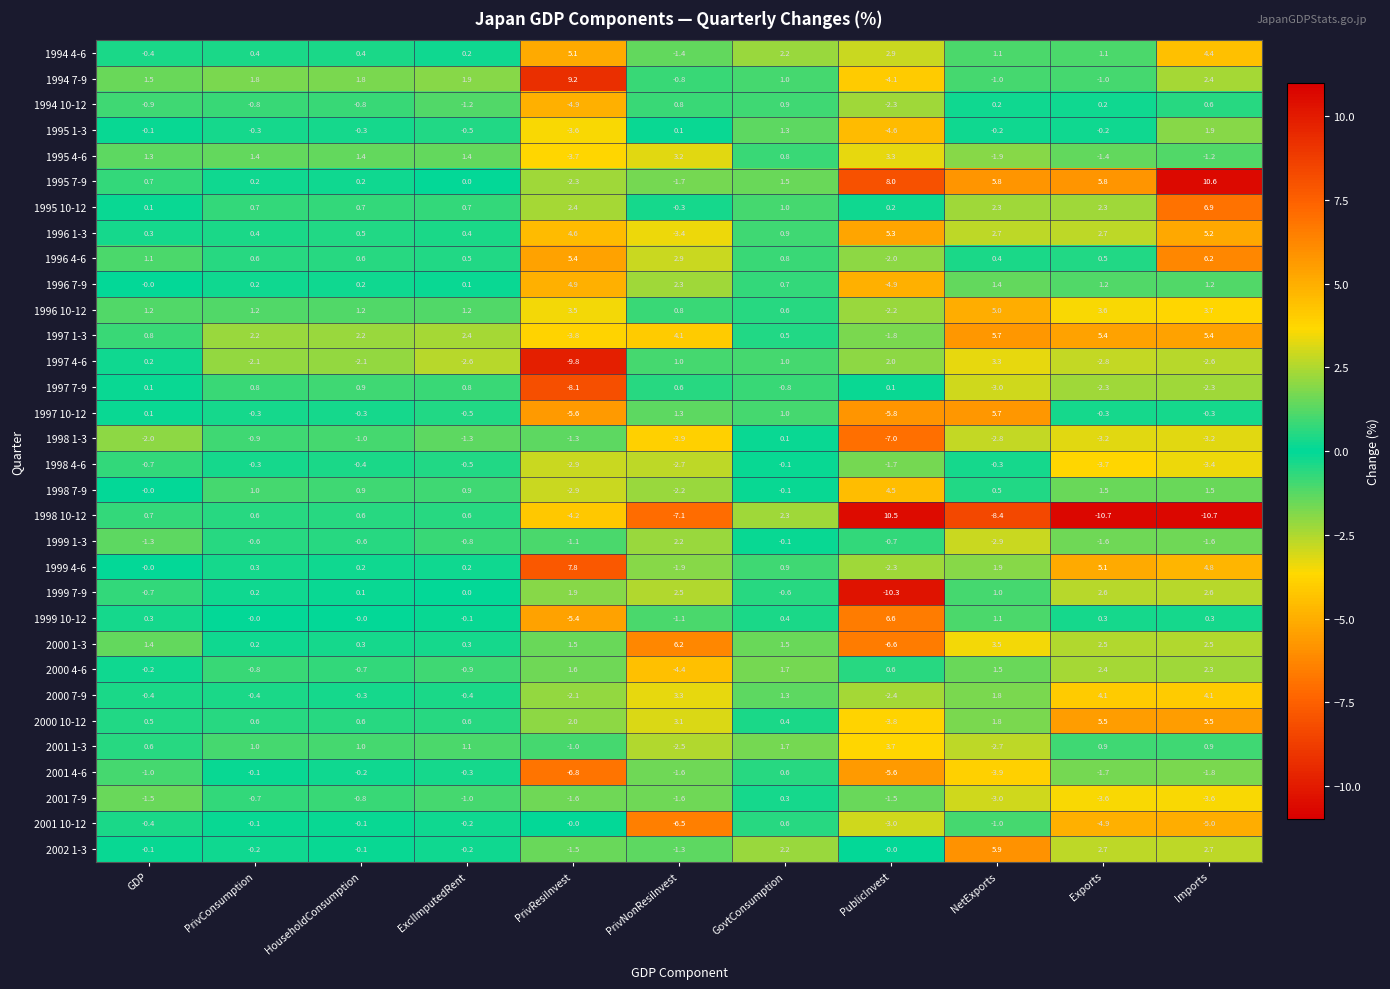

How many values in 1994 4-6 are above zero?

9